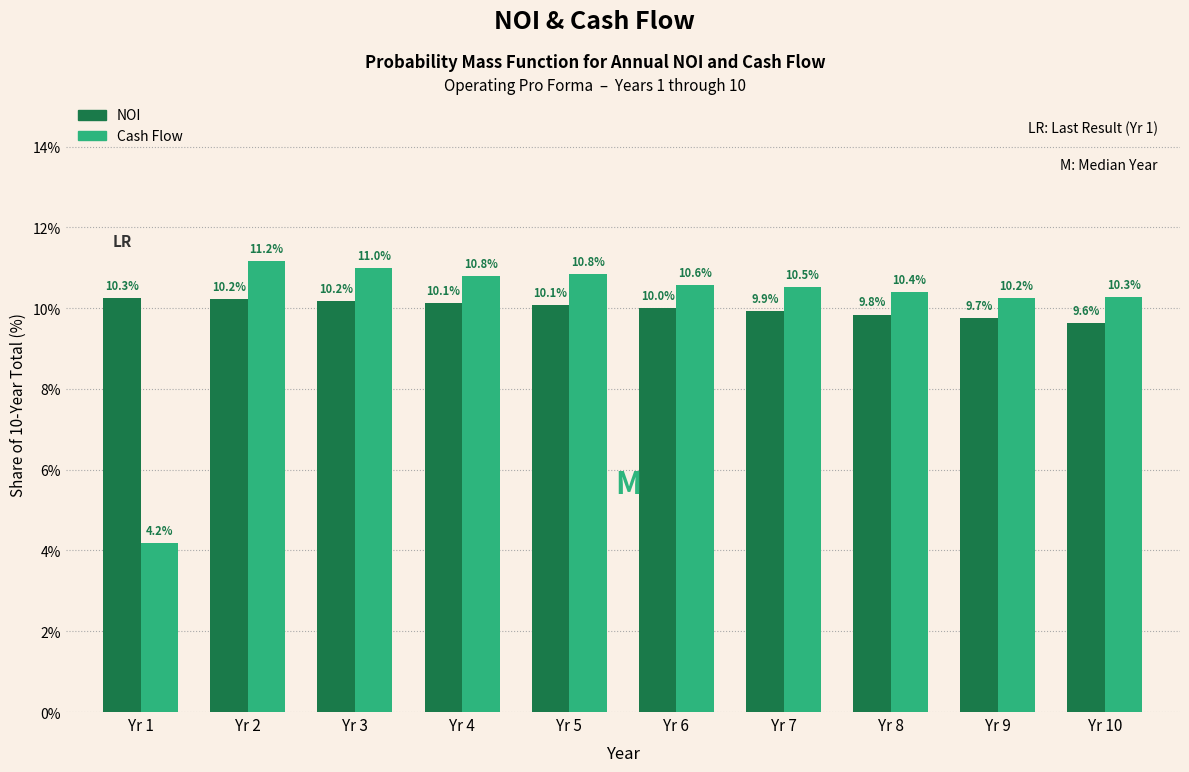

Reading right to left, list all the values displayed in this chart.

NOI: 9.6	9.7	9.8	9.9	10.0	10.1	10.1	10.2	10.2	10.3
Cash Flow: 10.3	10.2	10.4	10.5	10.6	10.8	10.8	11.0	11.2	4.2